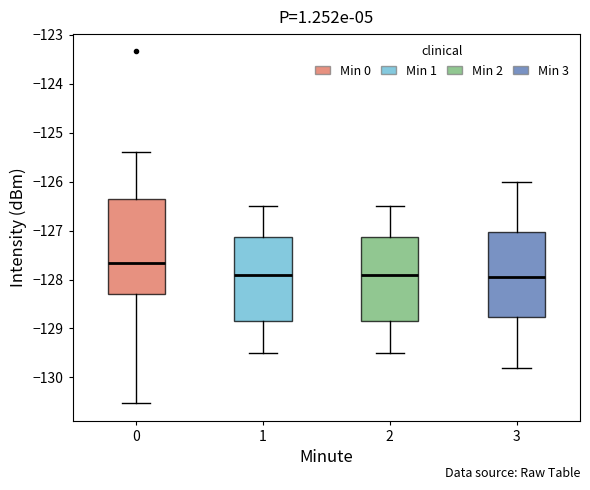

Reading left to right, transcribe this box plot: for each box, give where its median line is, the range the box spans, and where its two whiskers end, as read against the y-axis. The values are not printed on the chart, so give them approximately, as read against the axis.

0: median -127.7, box -128.3 to -126.4, whiskers -130.5 to -125.4
1: median -127.9, box -128.8 to -127.1, whiskers -129.5 to -126.5
2: median -127.9, box -128.8 to -127.1, whiskers -129.5 to -126.5
3: median -127.9, box -128.8 to -127.0, whiskers -129.8 to -126.0